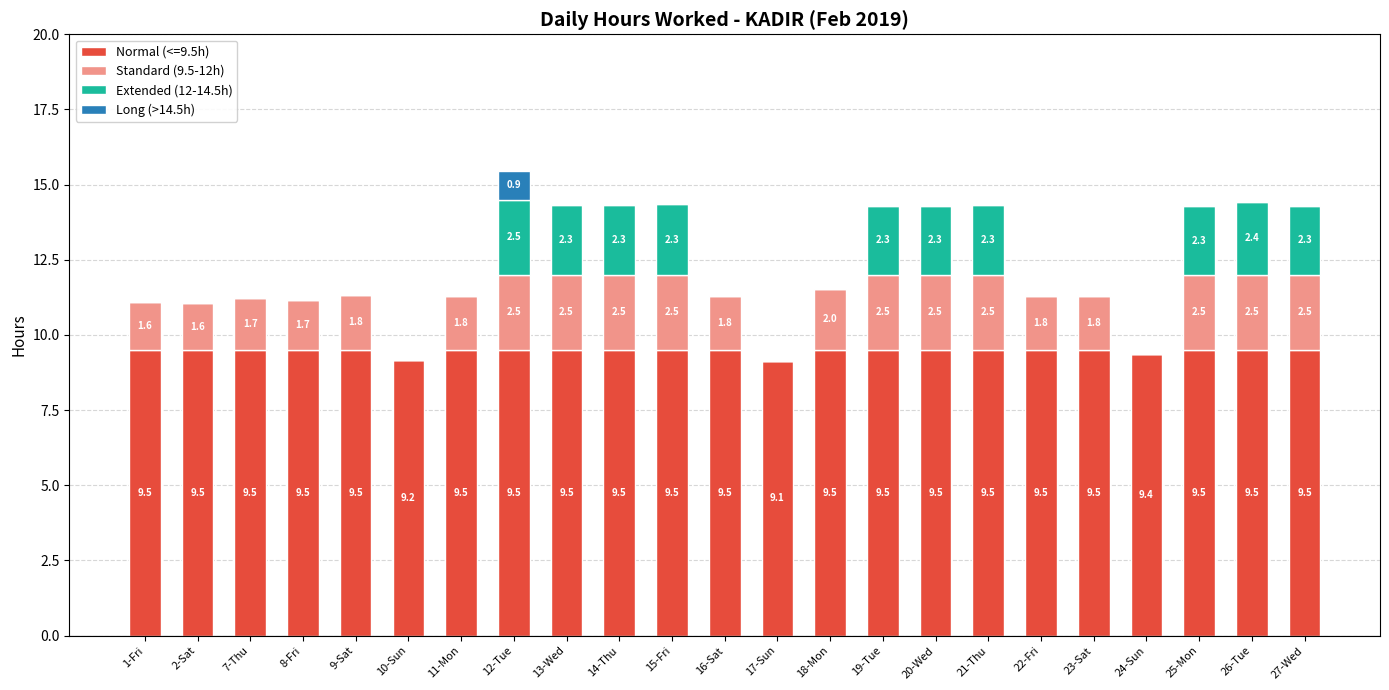

How many data points does each series have?

23